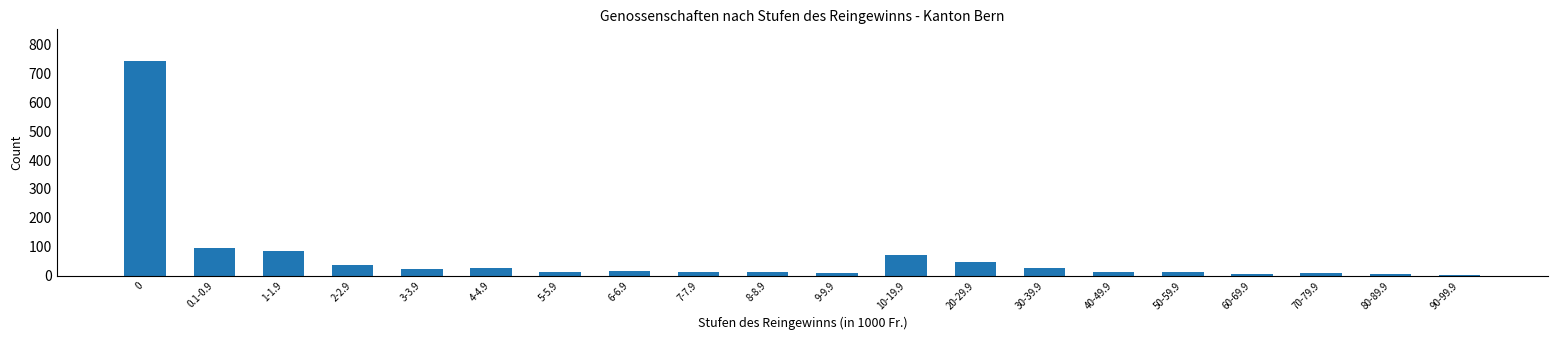

The value at 4-4.9 is 26. True or false?

True